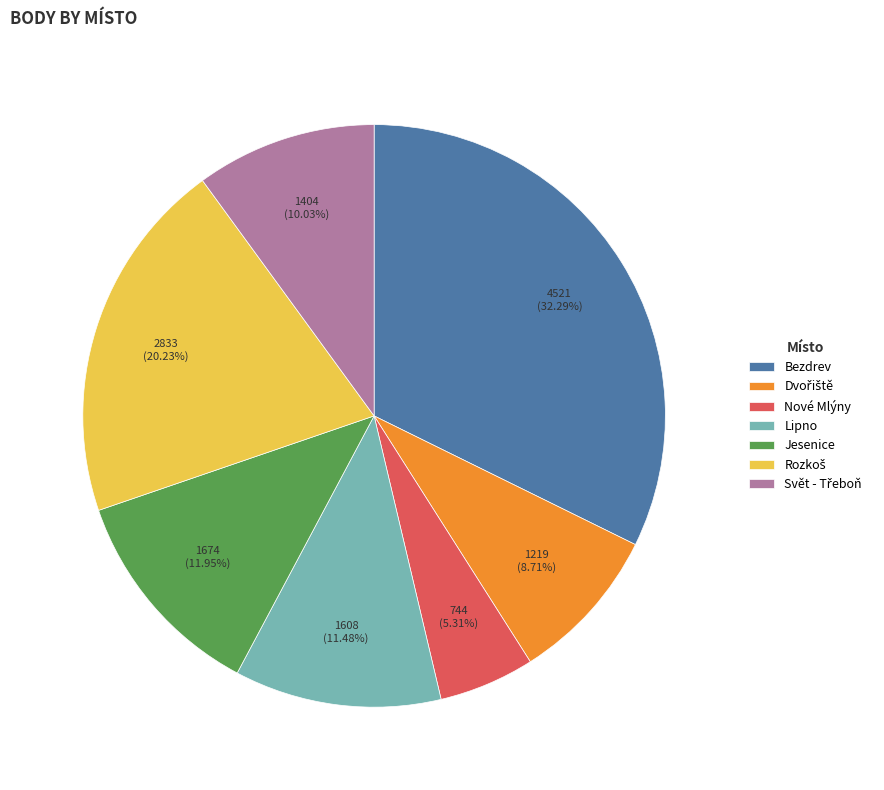

Count the number of slices in the pie.

7